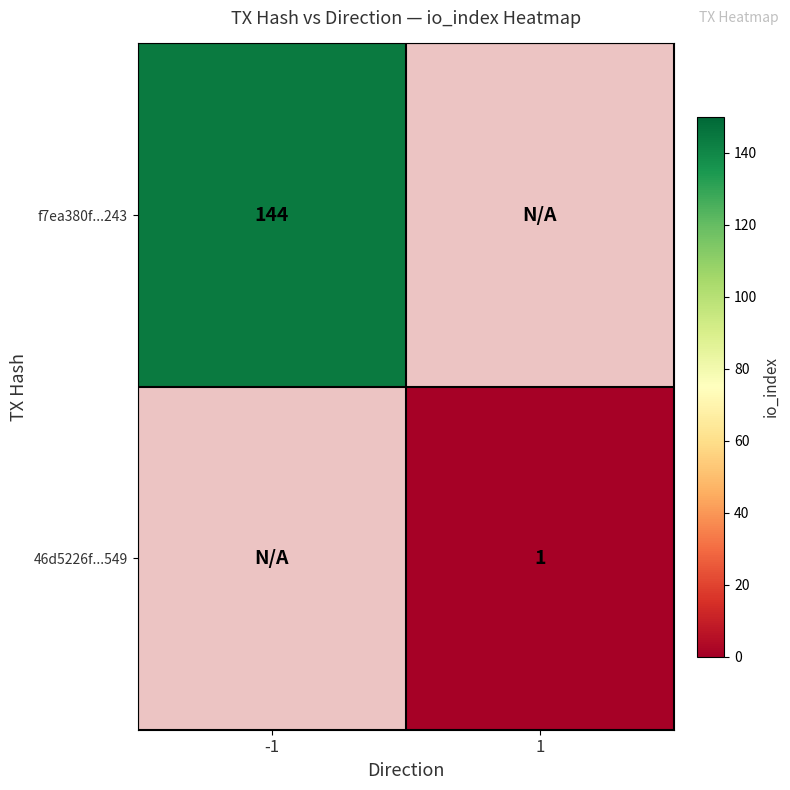

The 46d5226f...549 series shows 1 at 1. True or false?

True